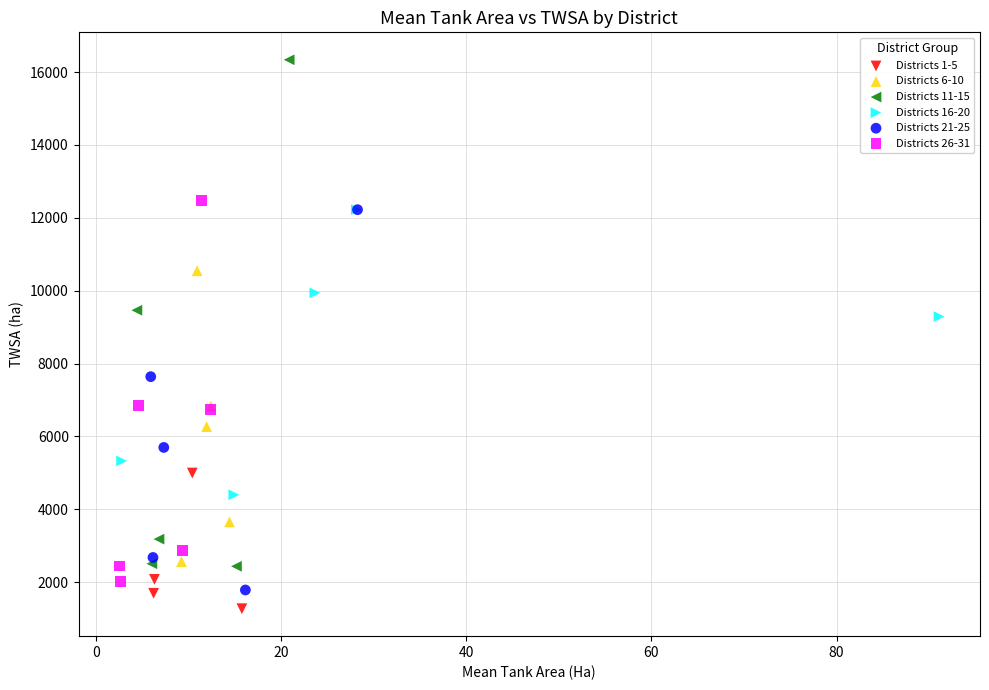

Which series reaches the maximum Y coordinate?

Districts 11-15